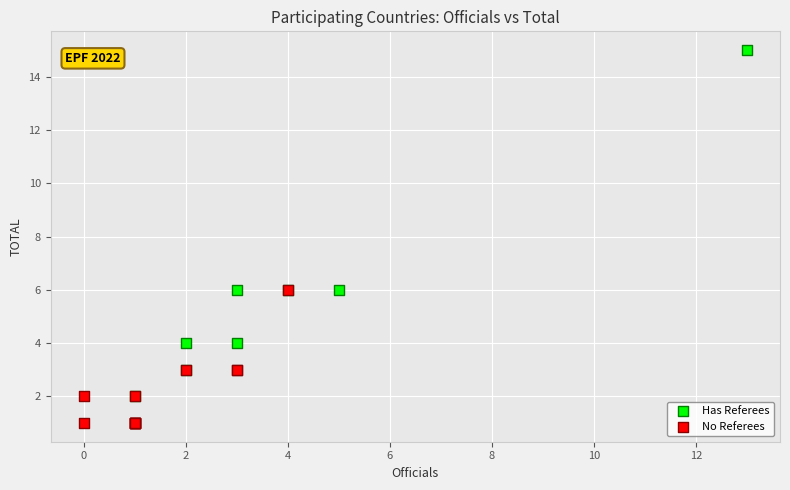

Which series has the widest spread of Y values?

Has Referees